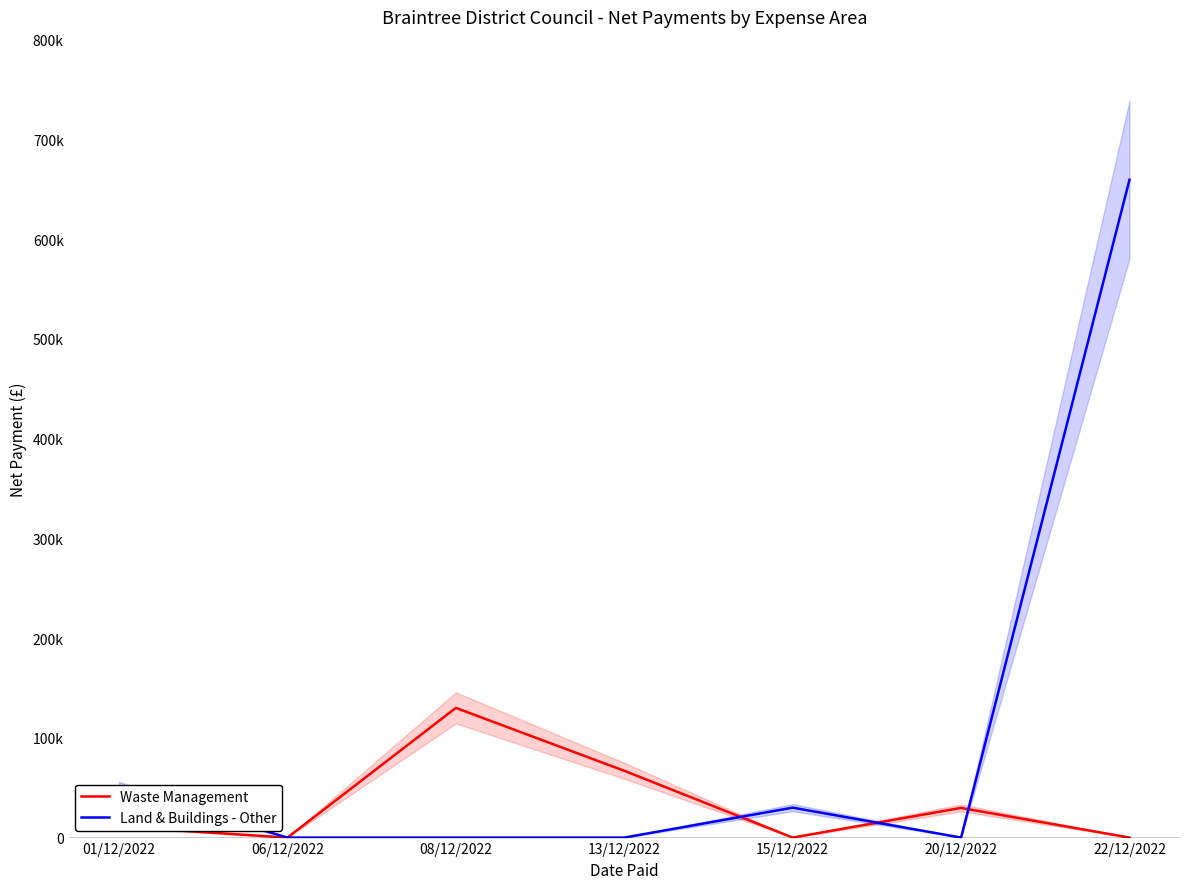

Between which two adjacent categories do Land & Buildings - Other and Waste Management first intersect?

13/12/2022 and 15/12/2022